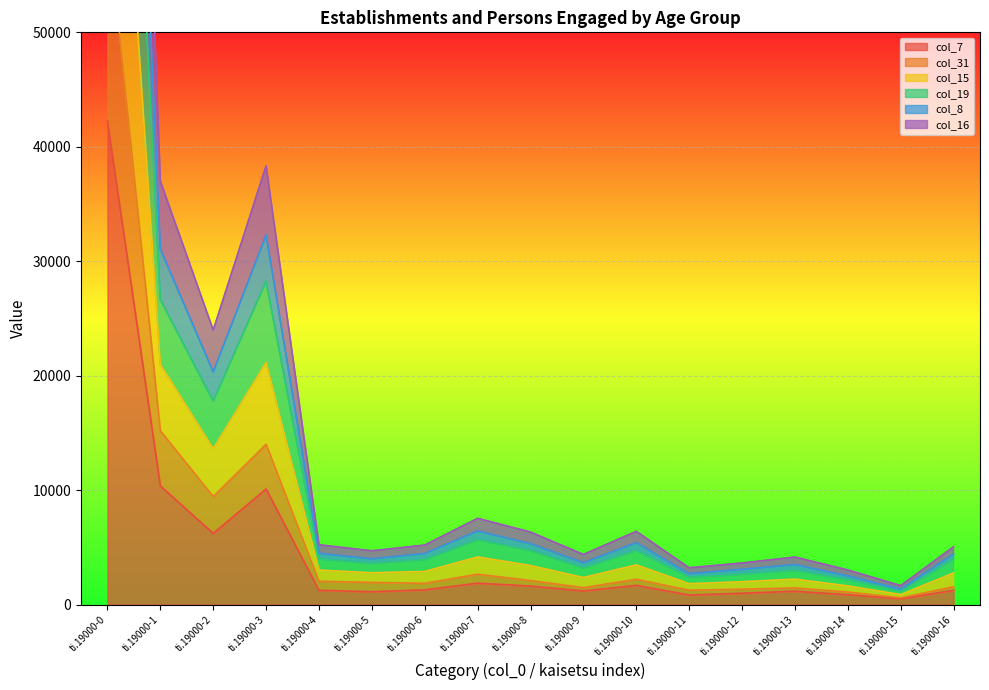

What is the difference between the highest and lowest values at ti.19000-7?

5665